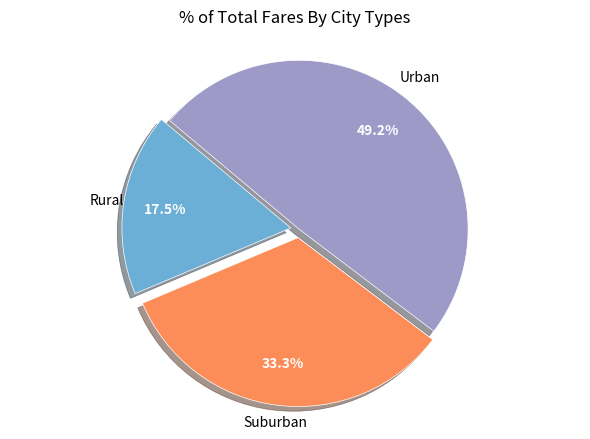

Rank the categories by value from lowest to highest.

Rural, Suburban, Urban